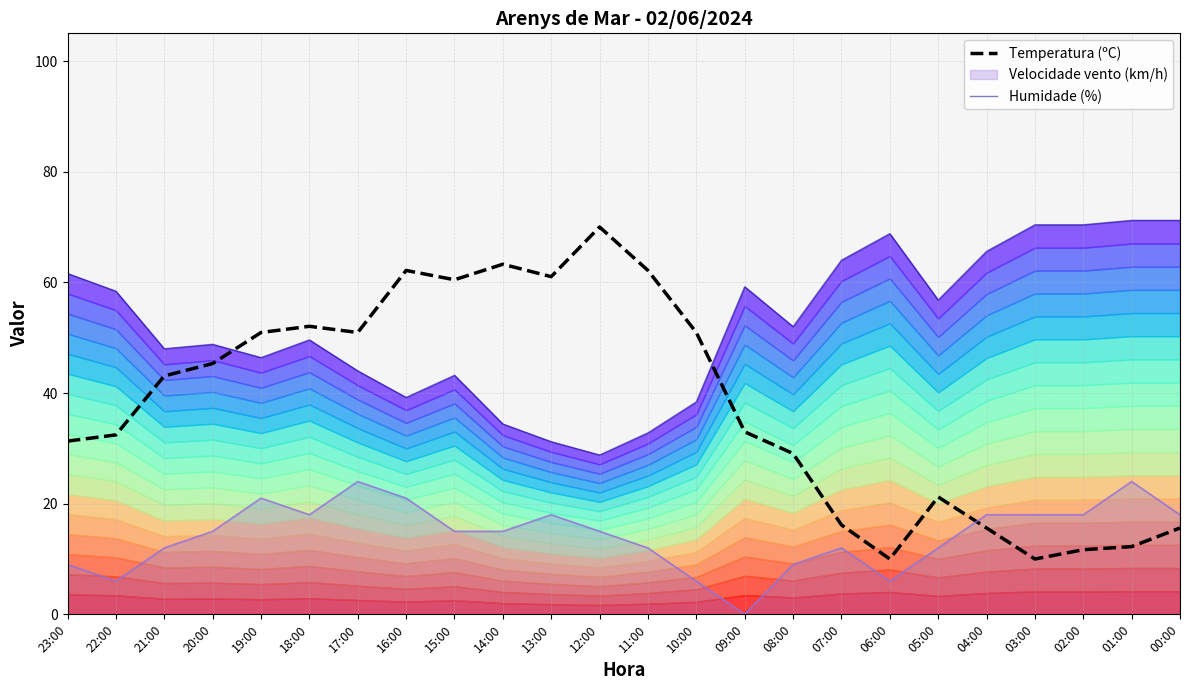

In Temperatura (ºC), how many points are lower than both neighbors (excluding endpoints)?

5